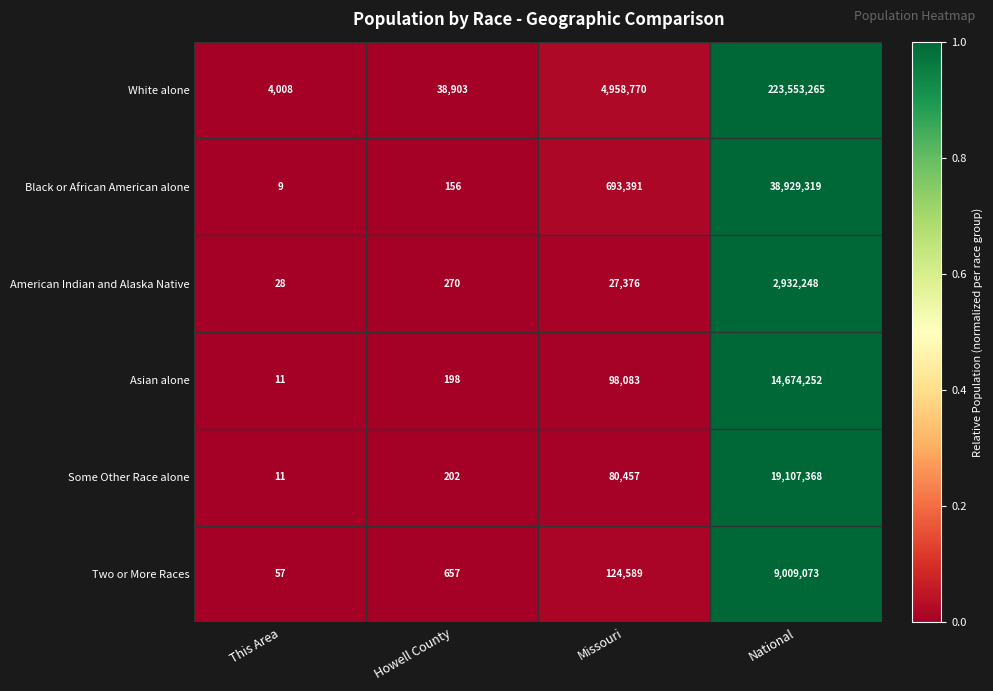

Read the American Indian and Alaska Native value at National, to the nearest 50.

2932250